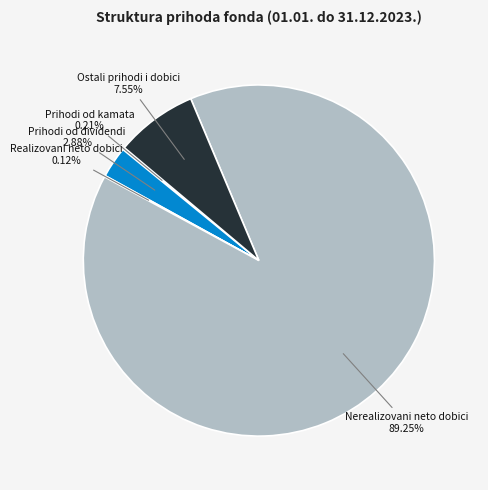

Is there a majority slice in this chart?

Yes